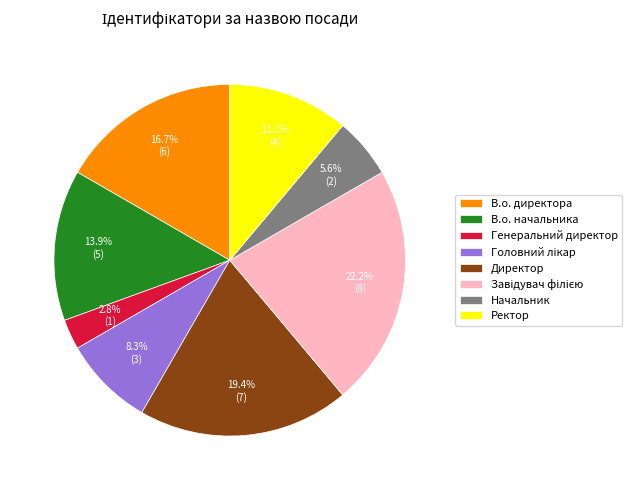

Is there a majority slice in this chart?

No